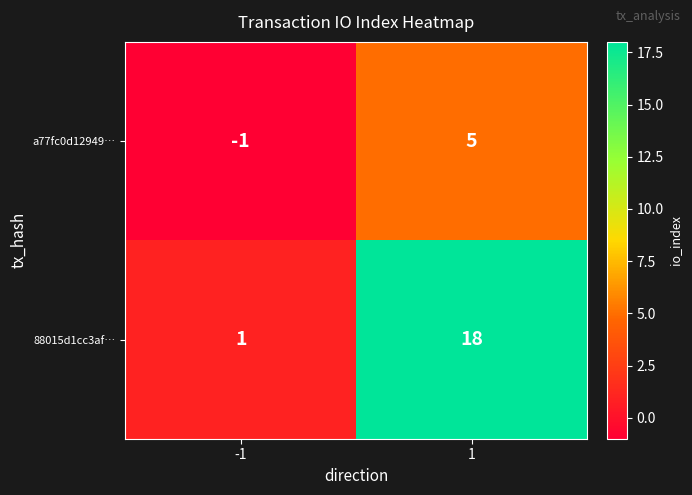

The value of a77fc0d12949… at -1 is -1. True or false?

True